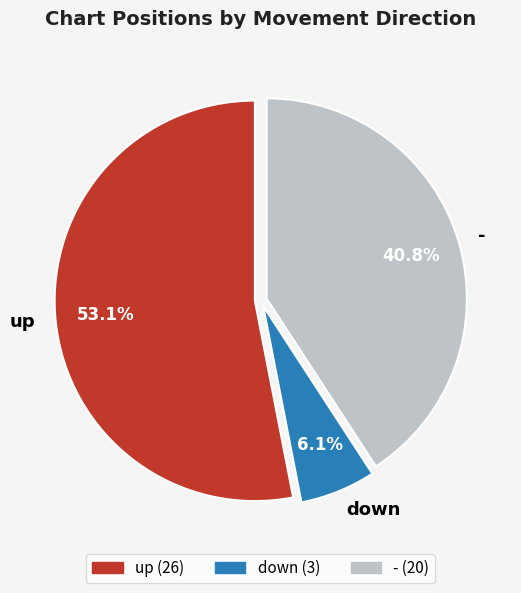

Which slice is the largest?

up